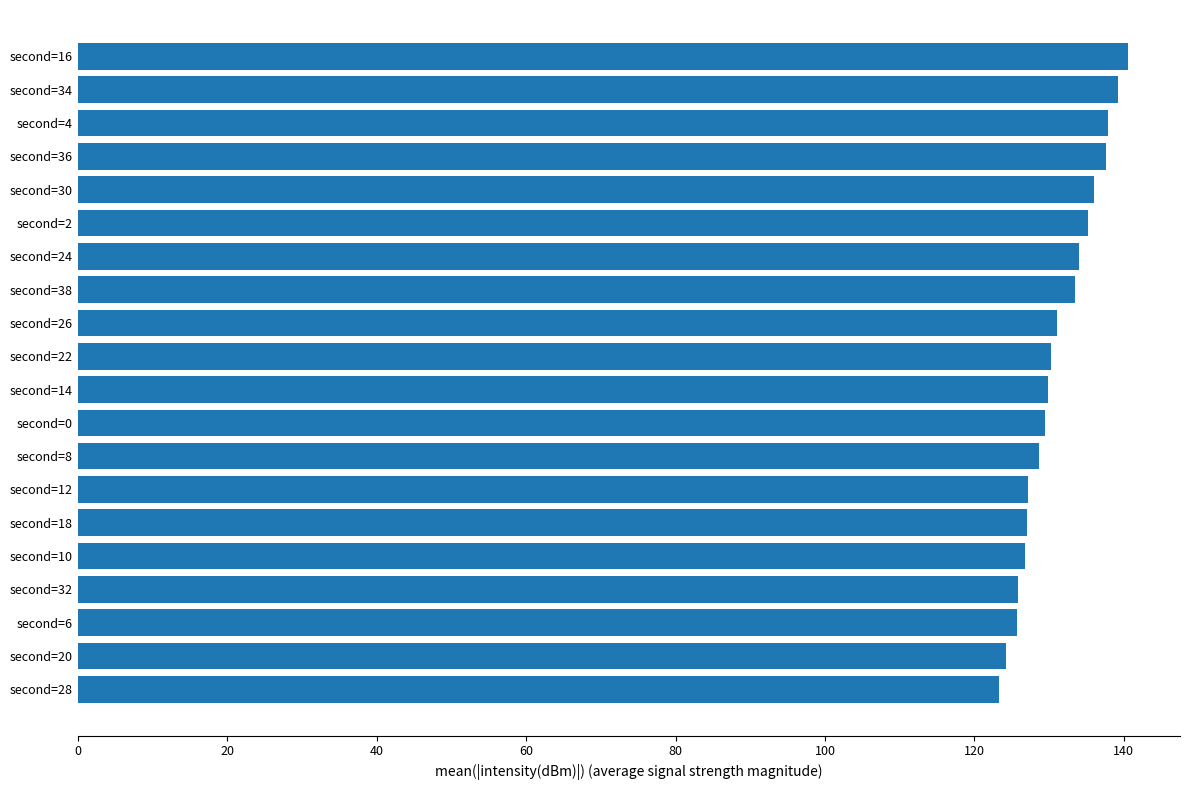

What is the change in value from second=18 to second=16?

+13.5